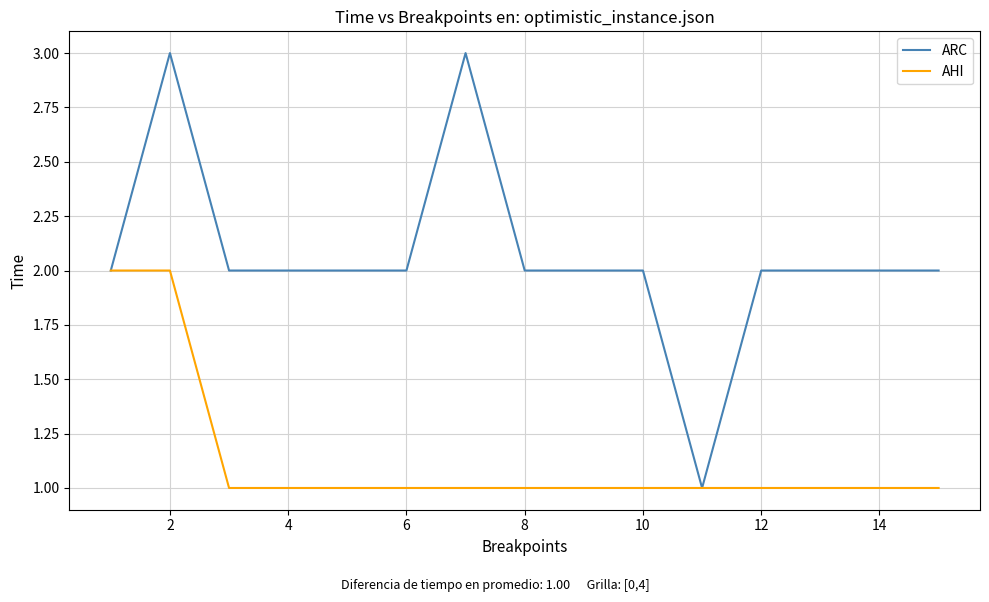

Which series has the largest total across all categories?

ARC